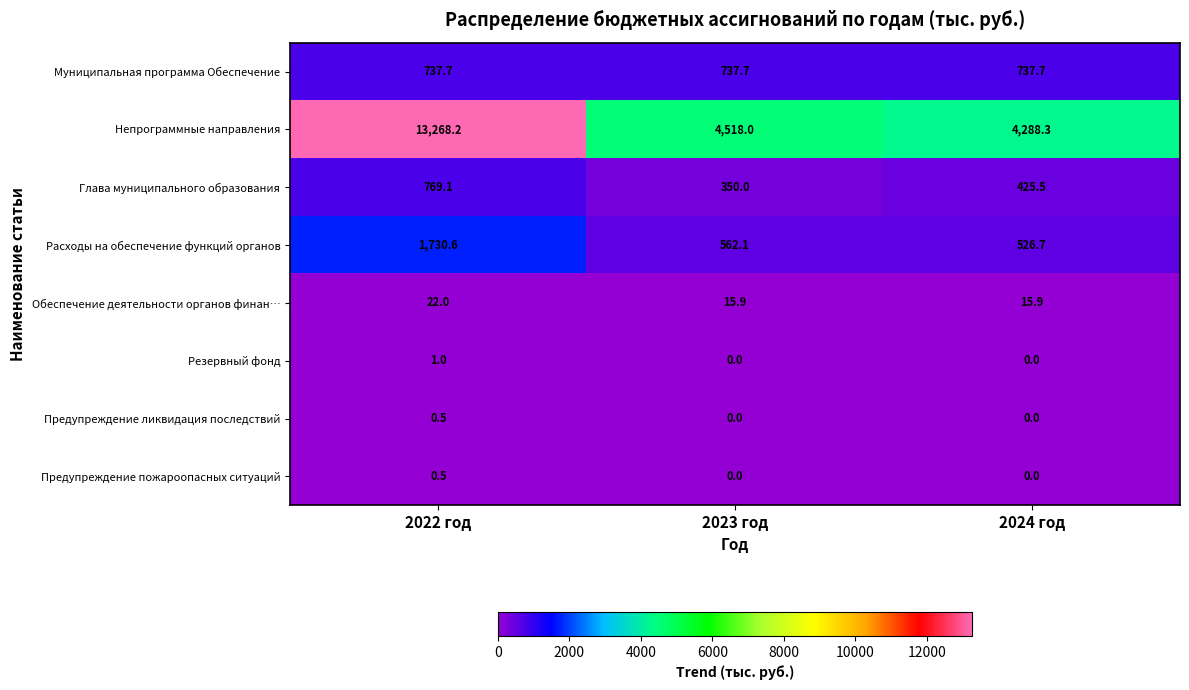

Reading left to right, extract all data points from this chart.

Муниципальная программа Обеспечение: 737.7	737.7	737.7
Непрограммные направления: 13268.2	4518.0	4288.3
Глава муниципального образования: 769.1	350.0	425.5
Расходы на обеспечение функций органов: 1730.6	562.1	526.7
Обеспечение деятельности органов финан…: 22.0	15.9	15.9
Резервный фонд: 1.0	0.0	0.0
Предупреждение ликвидация последствий: 0.5	0.0	0.0
Предупреждение пожароопасных ситуаций: 0.5	0.0	0.0